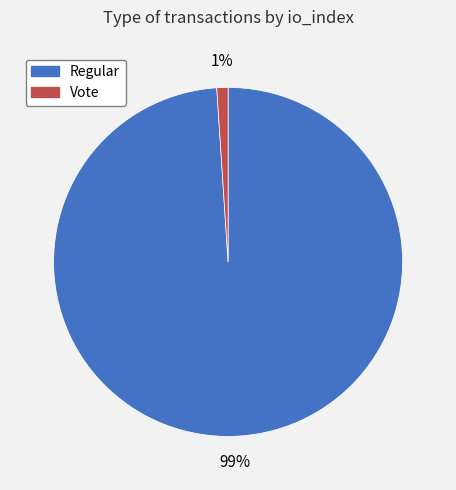

Which has a higher value, Vote or Regular?

Regular